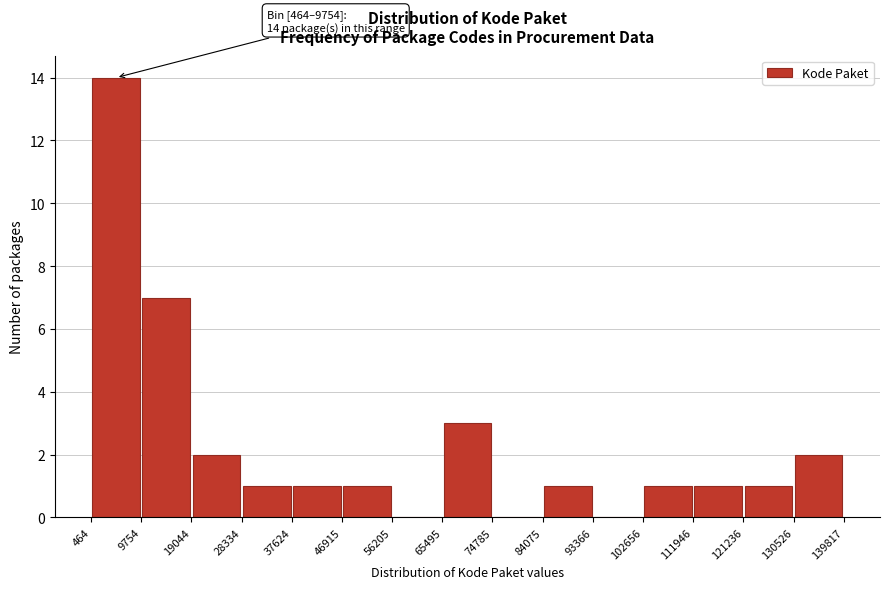

Over which range of the x-axis is the bar tallest?

464 to 9754